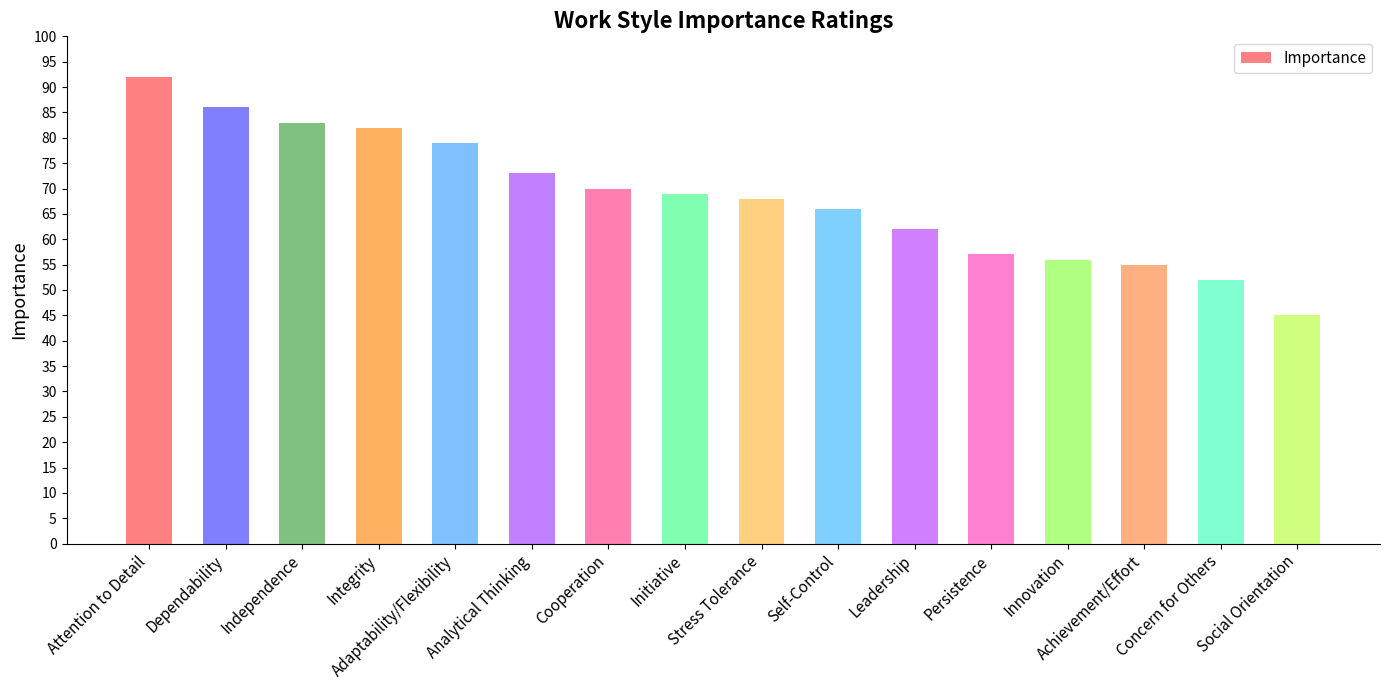

Are the bars grouped side by side (vs. stacked)?

No